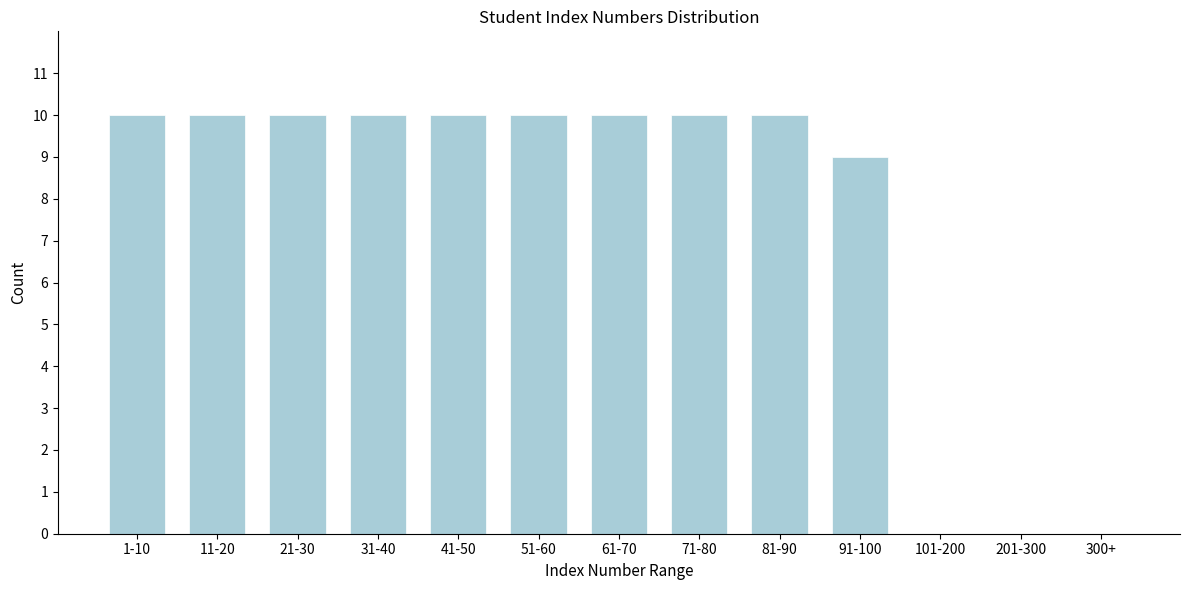

Reading left to right, extract all data points from this chart.

1-10=10	11-20=10	21-30=10	31-40=10	41-50=10	51-60=10	61-70=10	71-80=10	81-90=10	91-100=9	101-200=0	201-300=0	300+=0